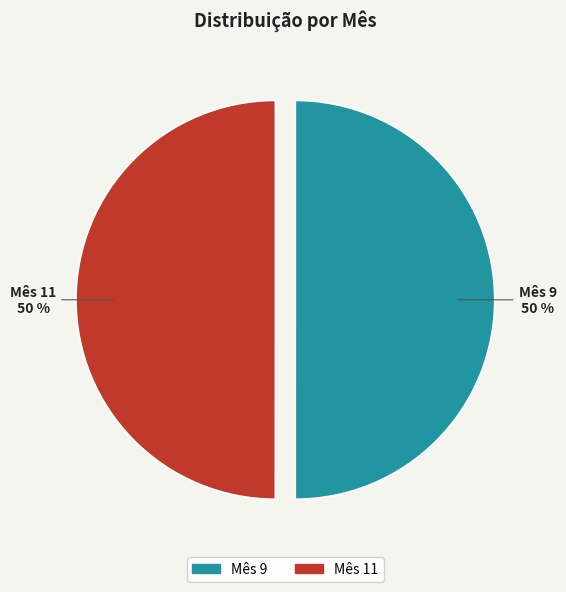

Combined, do Mês 11 and Mês 9 account for over 50%?

Yes